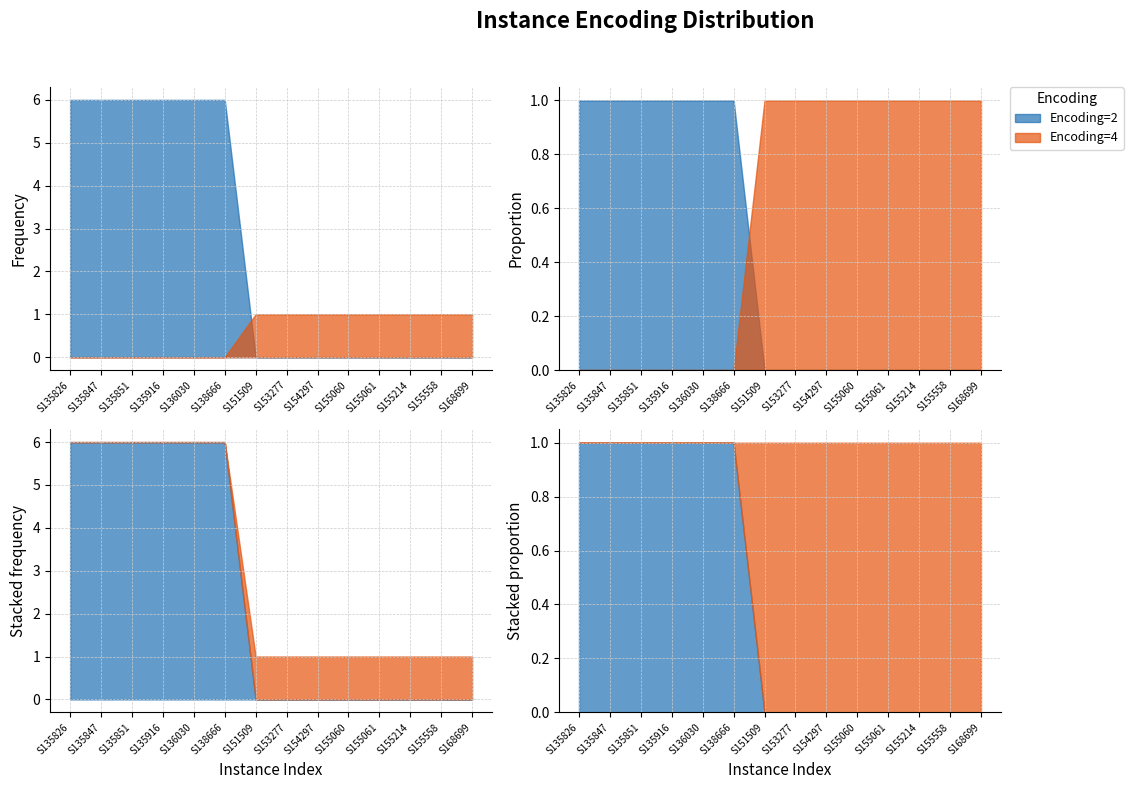

How many positive values does the Encoding=2 series have?

6